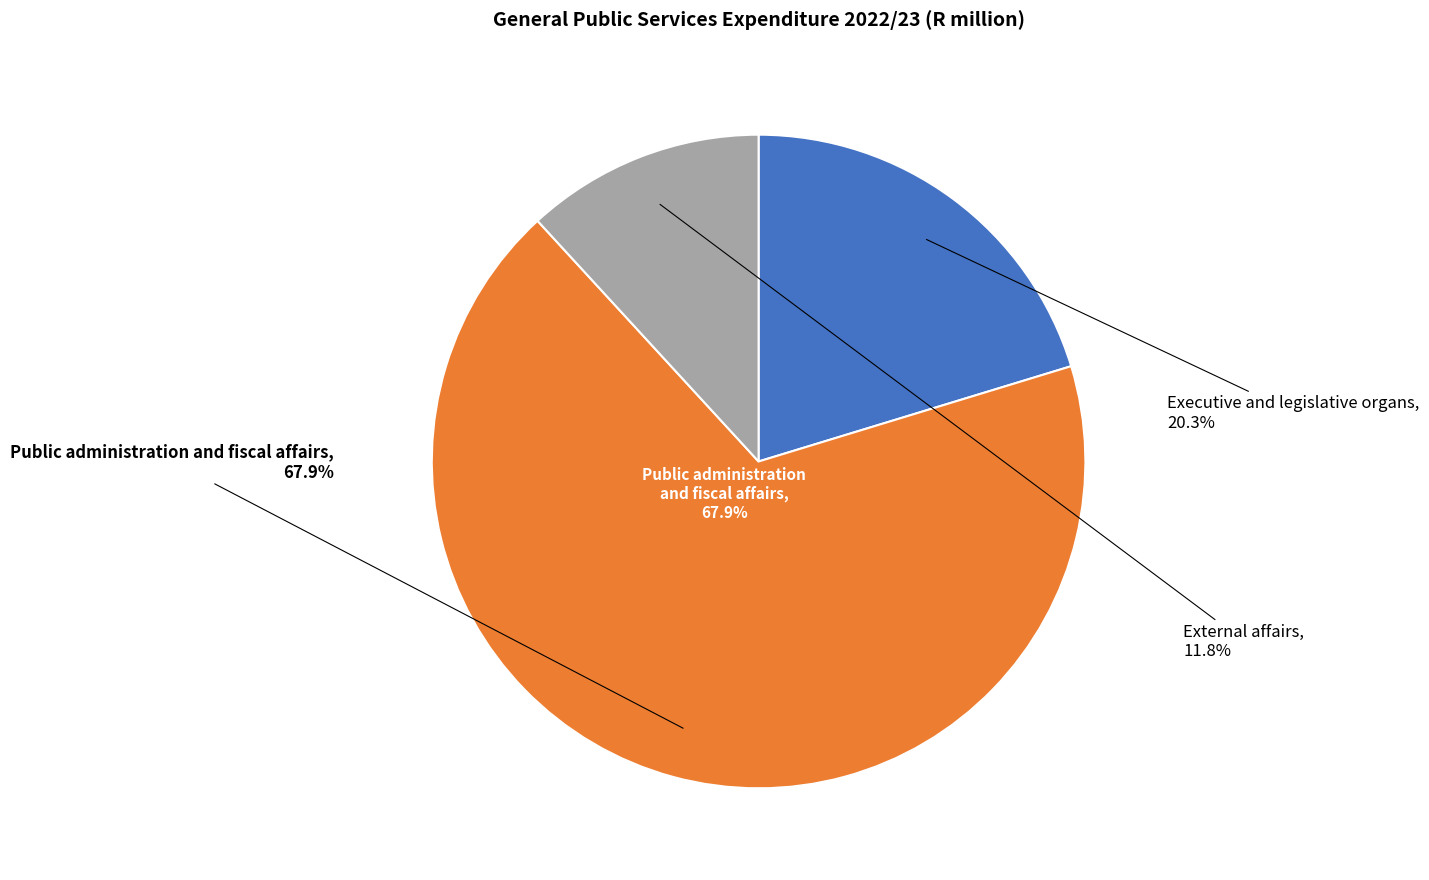

Is it true that Executive and legislative organs is 20% of the pie?

True